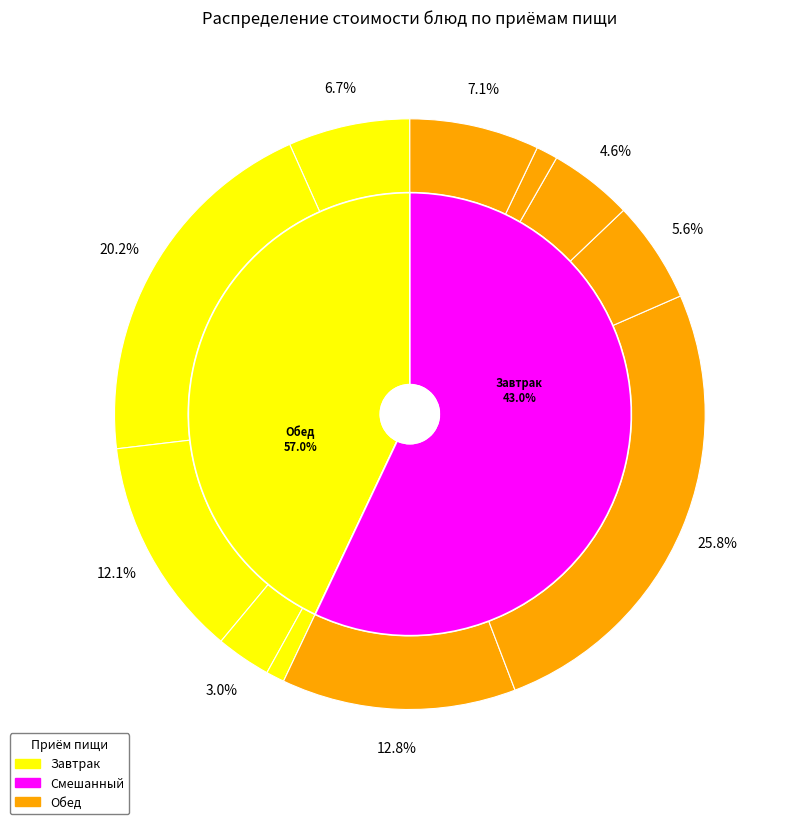

Does Напиток из шиповника account for over 50% of the chart?

No